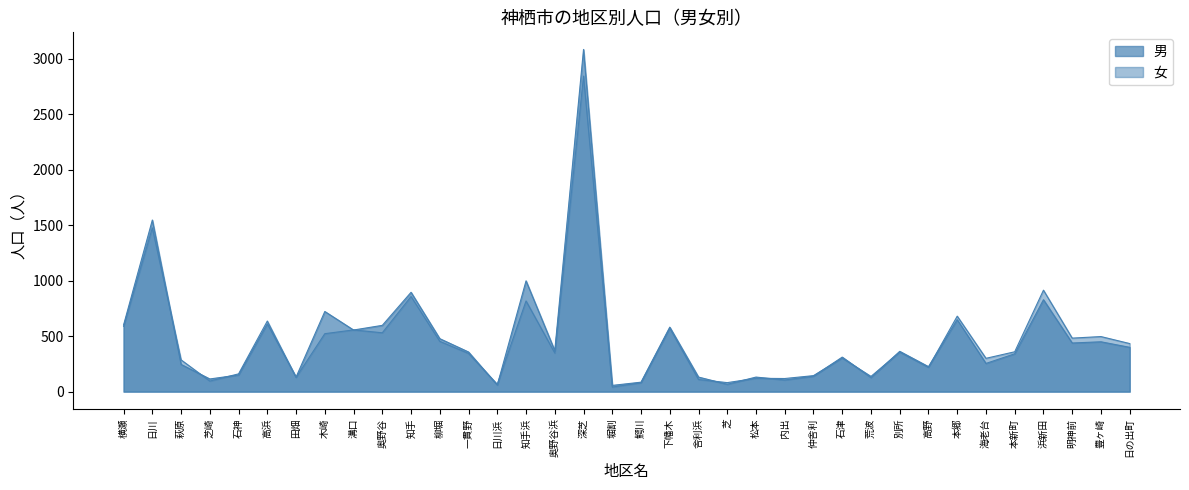

What position from the left is 奥野谷?

10